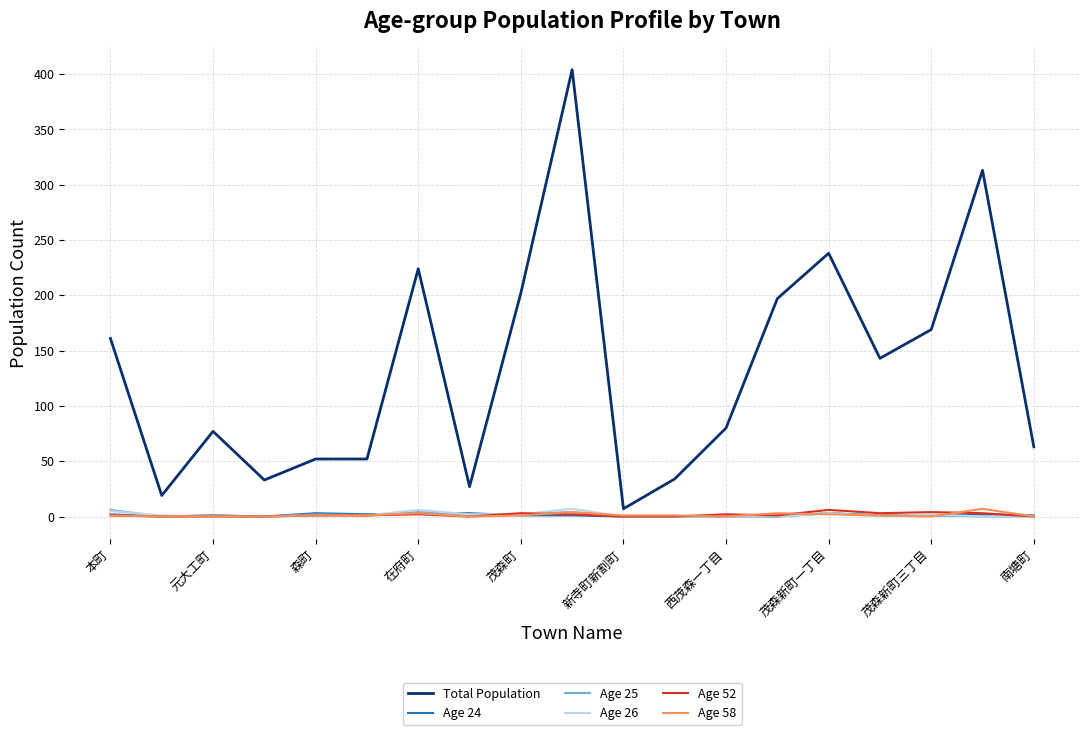

Which series has the largest range (max minus min)?

Total Population